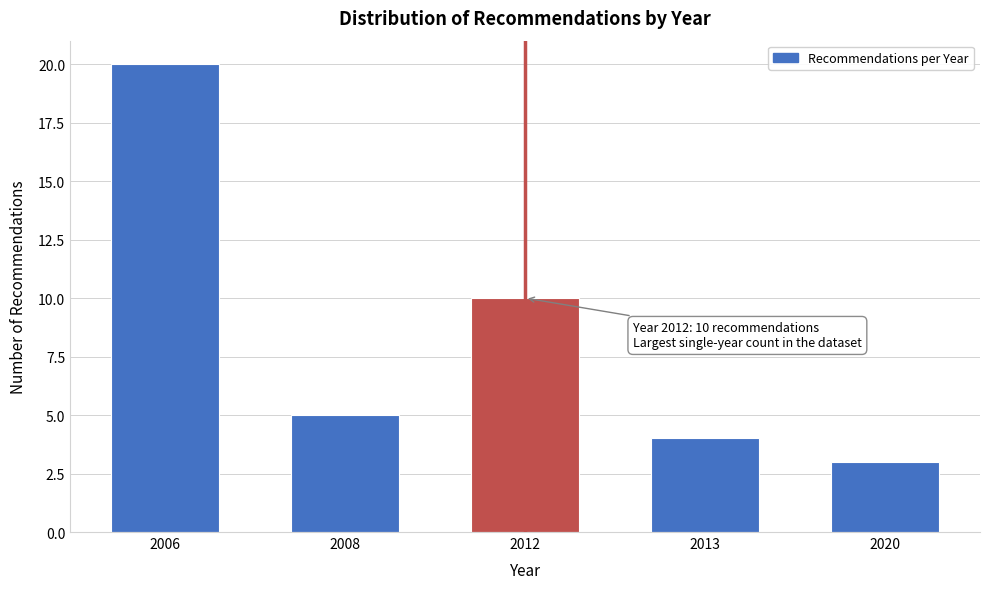

Reading left to right, what are all the values shown in this chart?

2006=20	2008=5	2012=10	2013=4	2020=3